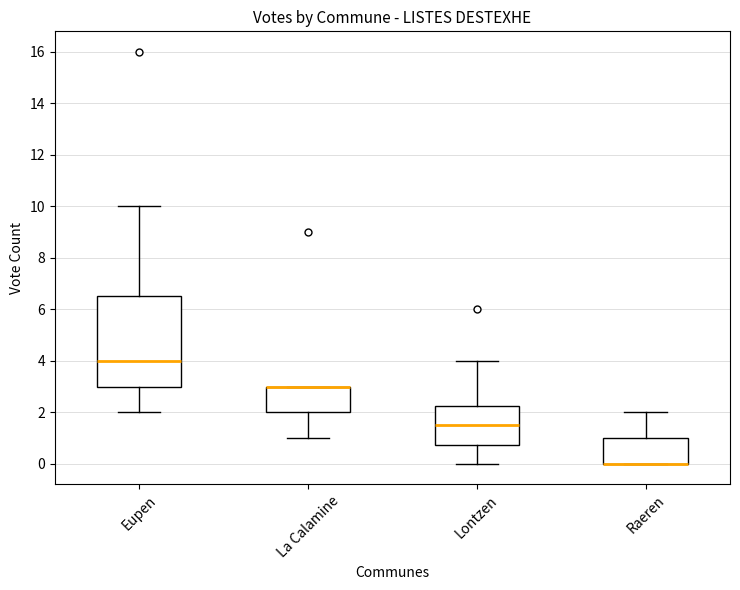

Comparing the boxes themselves (not the whiskers), which one is the tallest?

Eupen